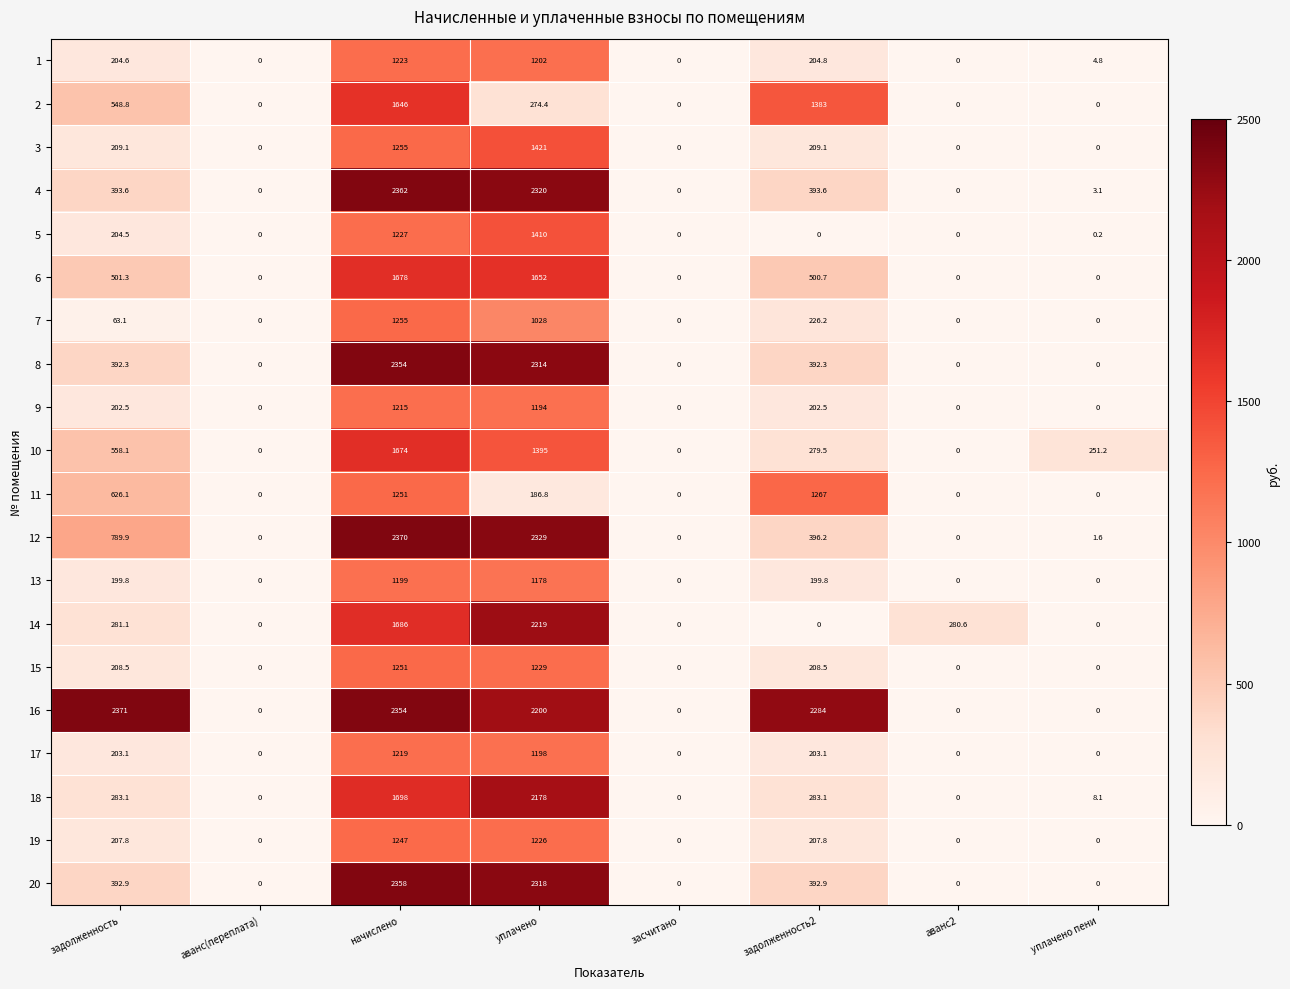

At how many categories does at least one series exceed 1116?

4